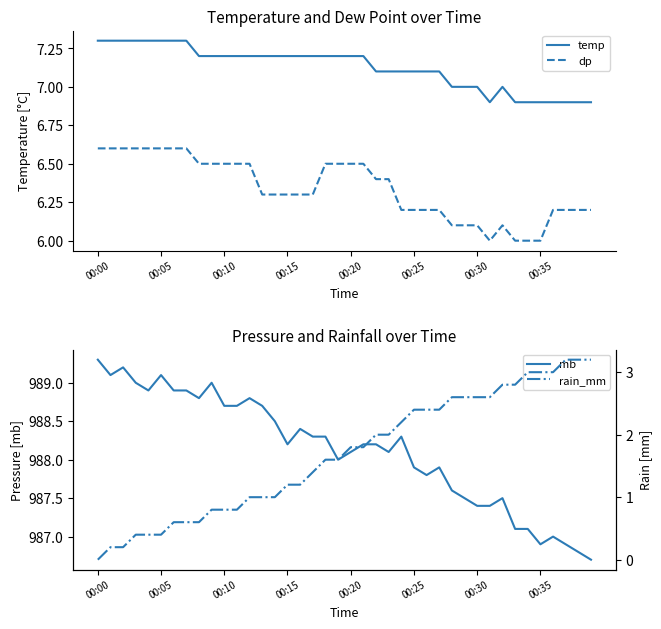

True or false: mb and rain_mm intersect in this chart.

False